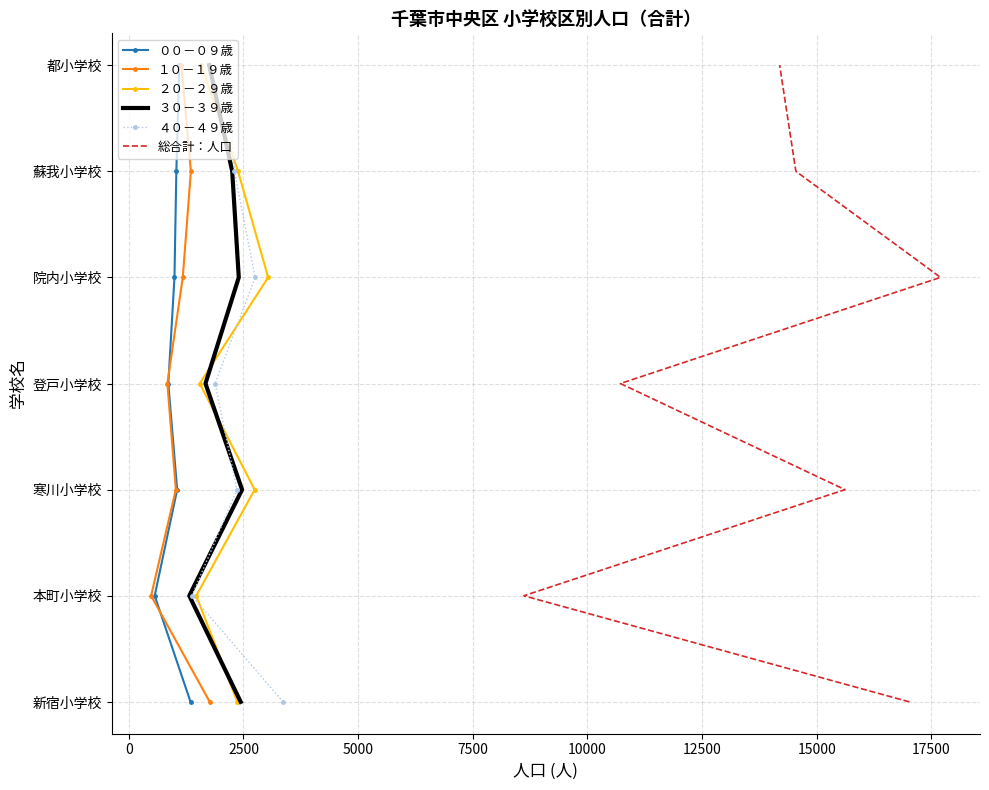

True or false: ００－０９歳 has more than 2 interior local peaks.

False